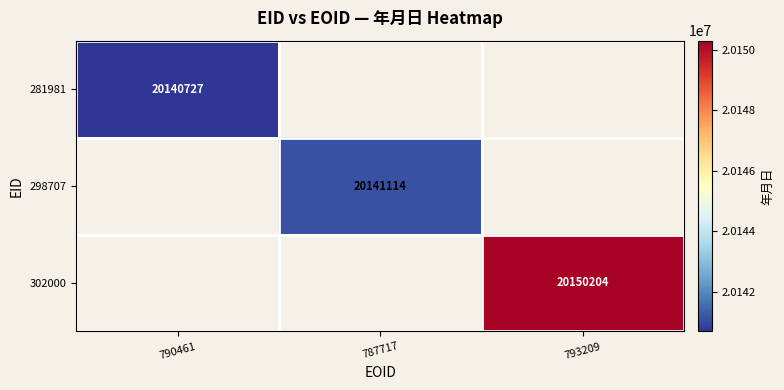

True or false: 302000 has a value of 32821729 at 793209.

False